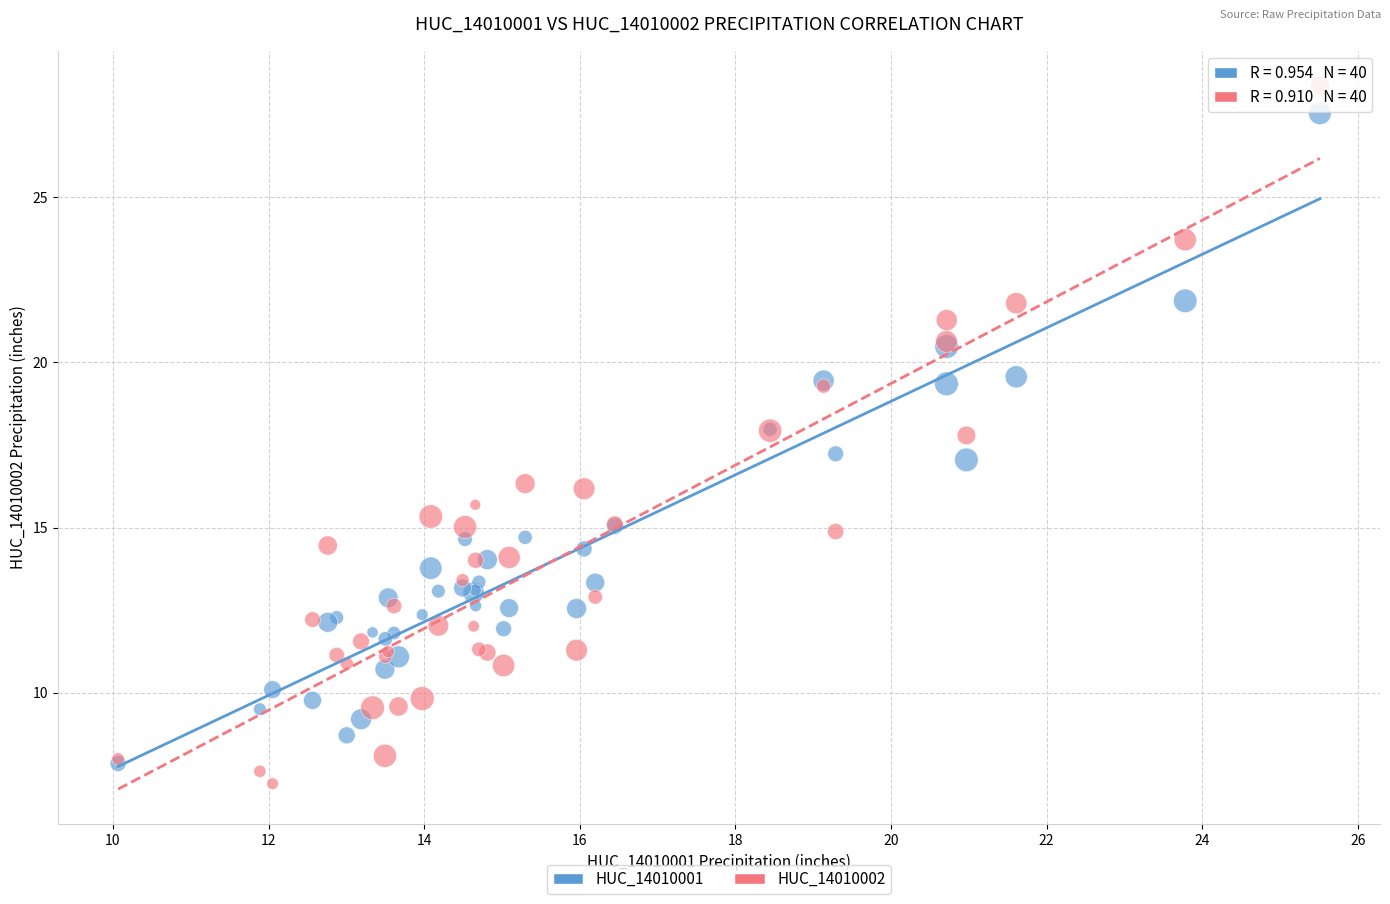

Which series has the widest spread of Y values?

HUC_14010002